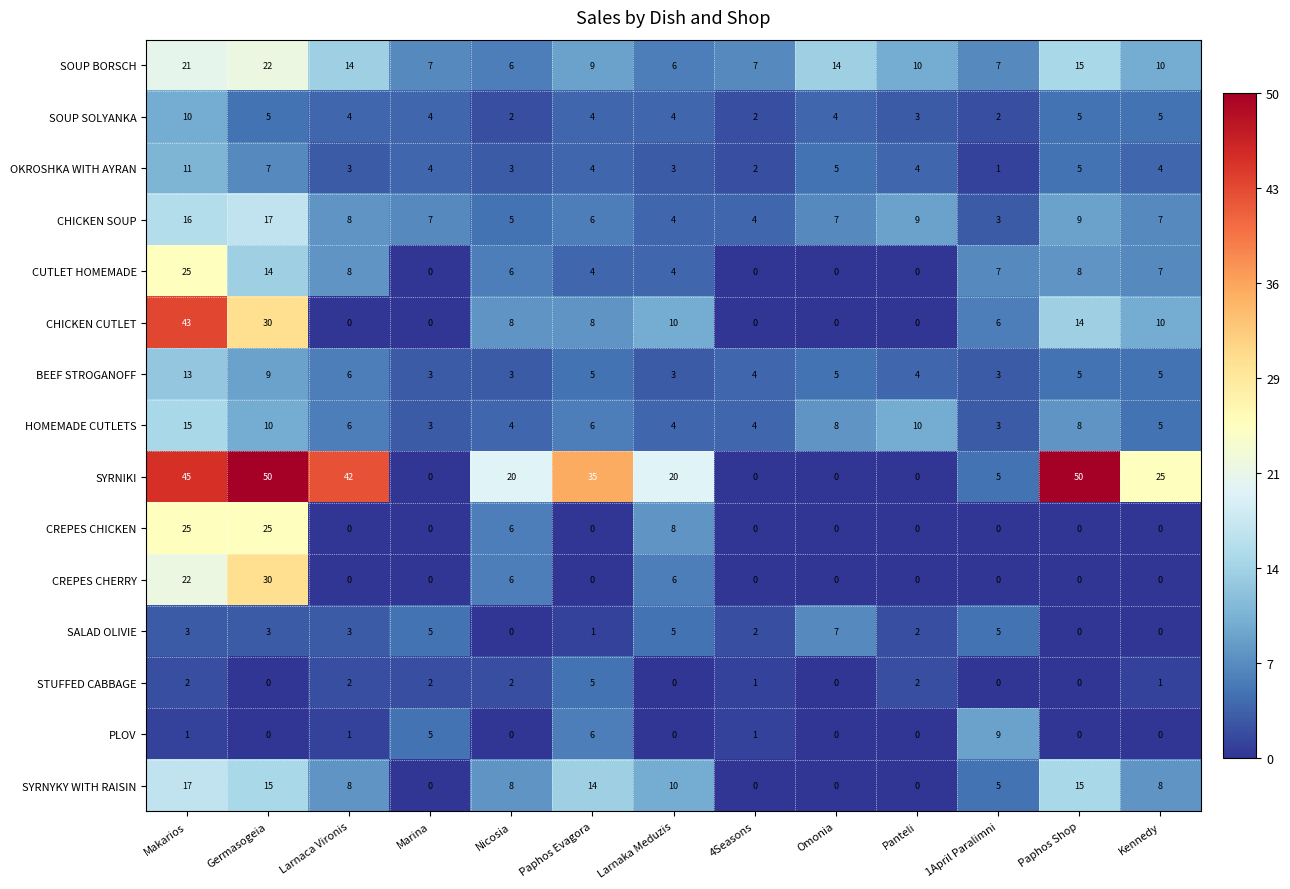

Where does the CHICKEN SOUP series first go above 7?

Makarios